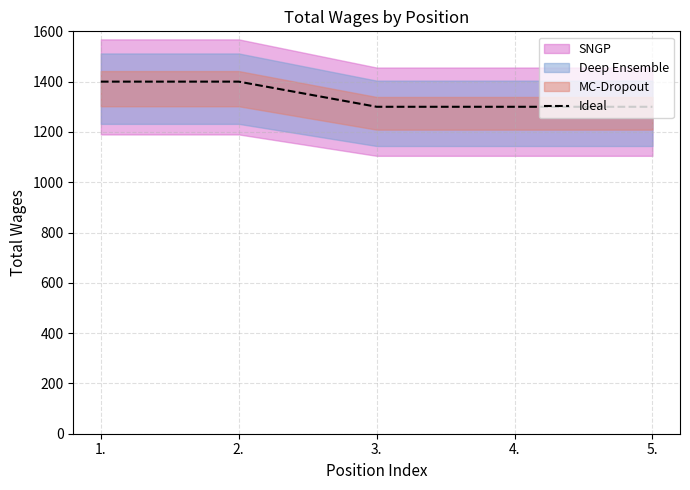

List the labels in order of value, largest first.

1., 2., 3., 4., 5.